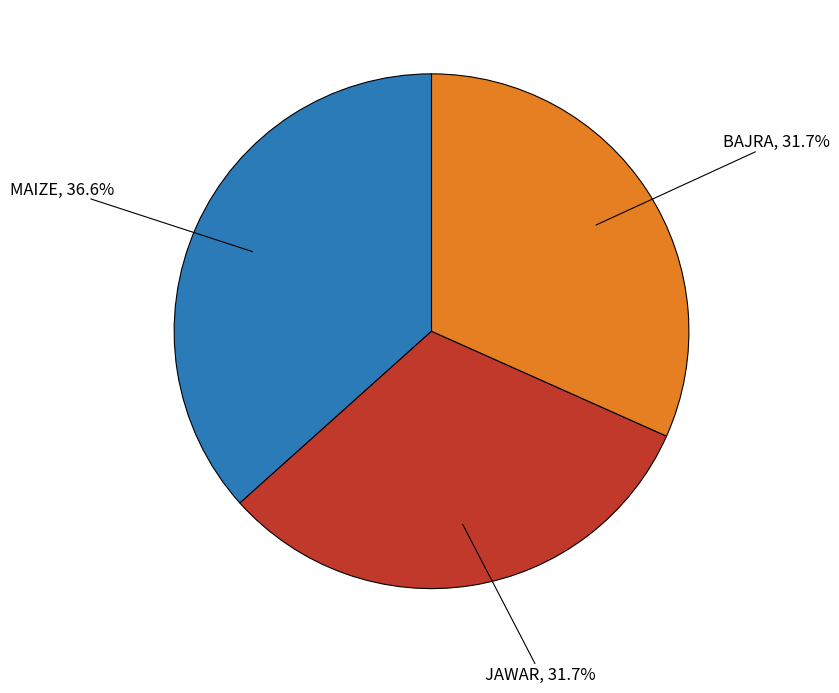

Does any single category account for the majority?

No